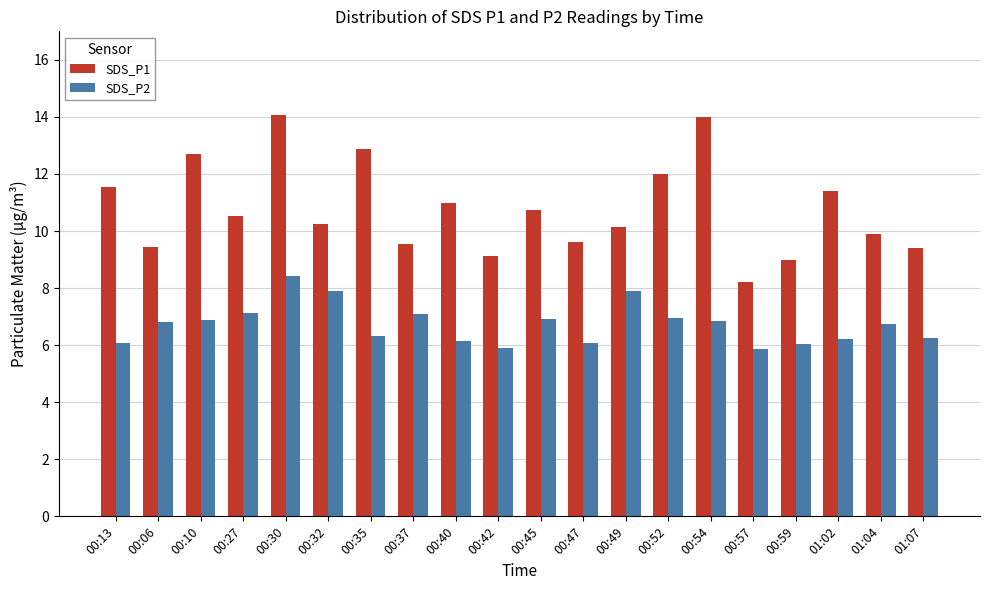

What is the total value across all series at 00:47?

15.7